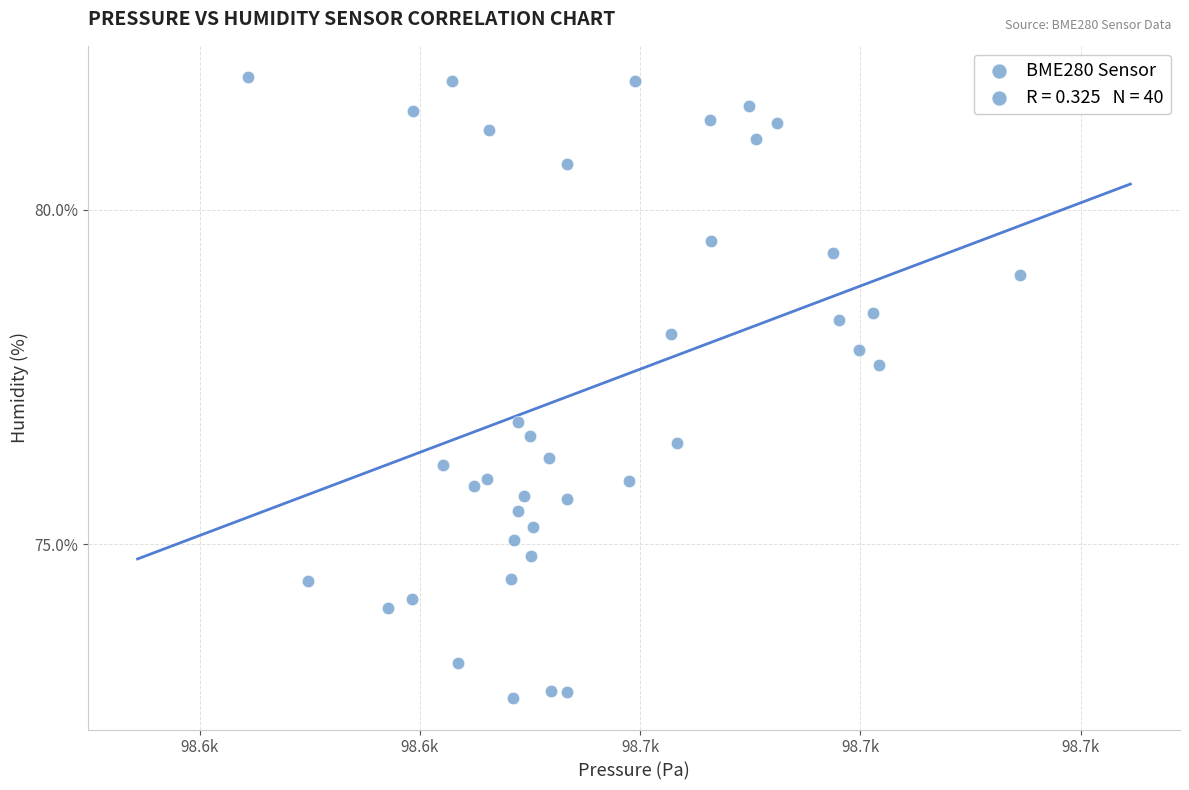

What Y value in the scatter plot is closest to 77?

76.8